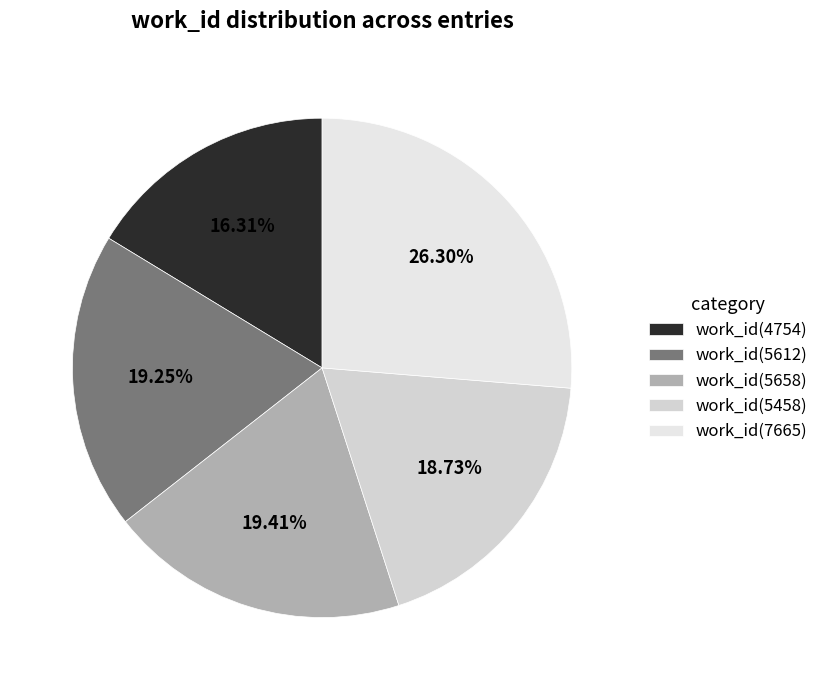

To the nearest percent, what is the difference between the work_id(4754) and work_id(7665) slice percentages?

10%